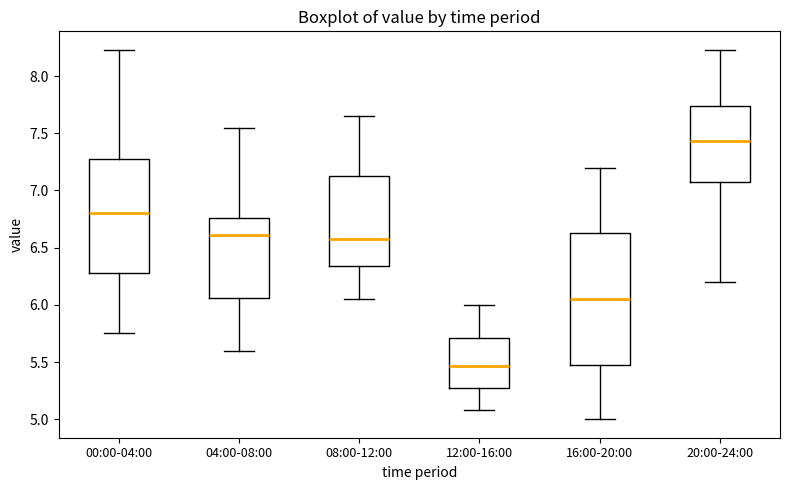

Reading left to right, read every box against the y-axis: the position of its median line, the range the box covers, and the ends of its whiskers. The values are not printed on the chart, so give them approximately, as read against the axis.

00:00-04:00: median 6.80, box 6.30 to 7.30, whiskers 5.75 to 8.25
04:00-08:00: median 6.60, box 6.05 to 6.75, whiskers 5.60 to 7.55
08:00-12:00: median 6.60, box 6.35 to 7.15, whiskers 6.05 to 7.65
12:00-16:00: median 5.45, box 5.25 to 5.70, whiskers 5.10 to 6.00
16:00-20:00: median 6.05, box 5.50 to 6.65, whiskers 5.00 to 7.20
20:00-24:00: median 7.45, box 7.10 to 7.75, whiskers 6.20 to 8.25